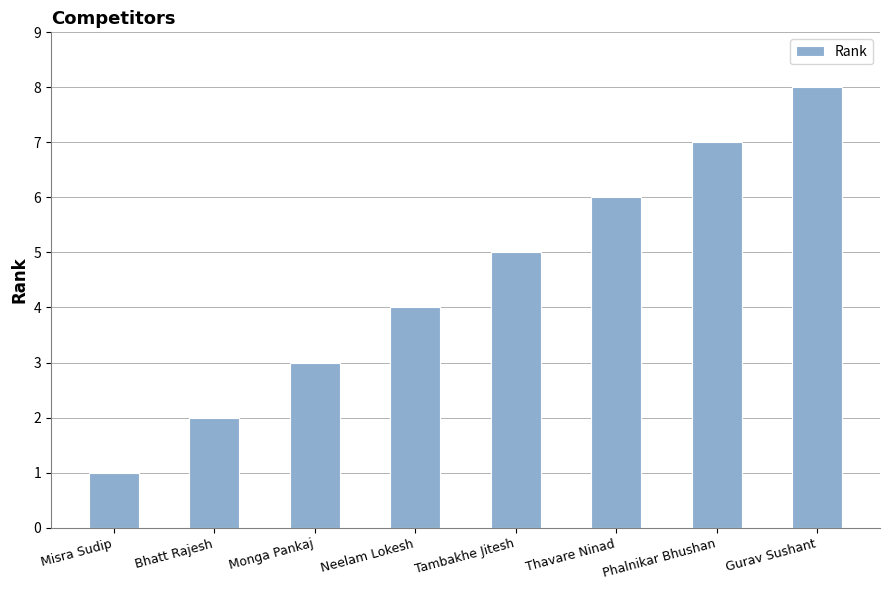

The chart shows a value of 2 at Bhatt Rajesh. True or false?

True